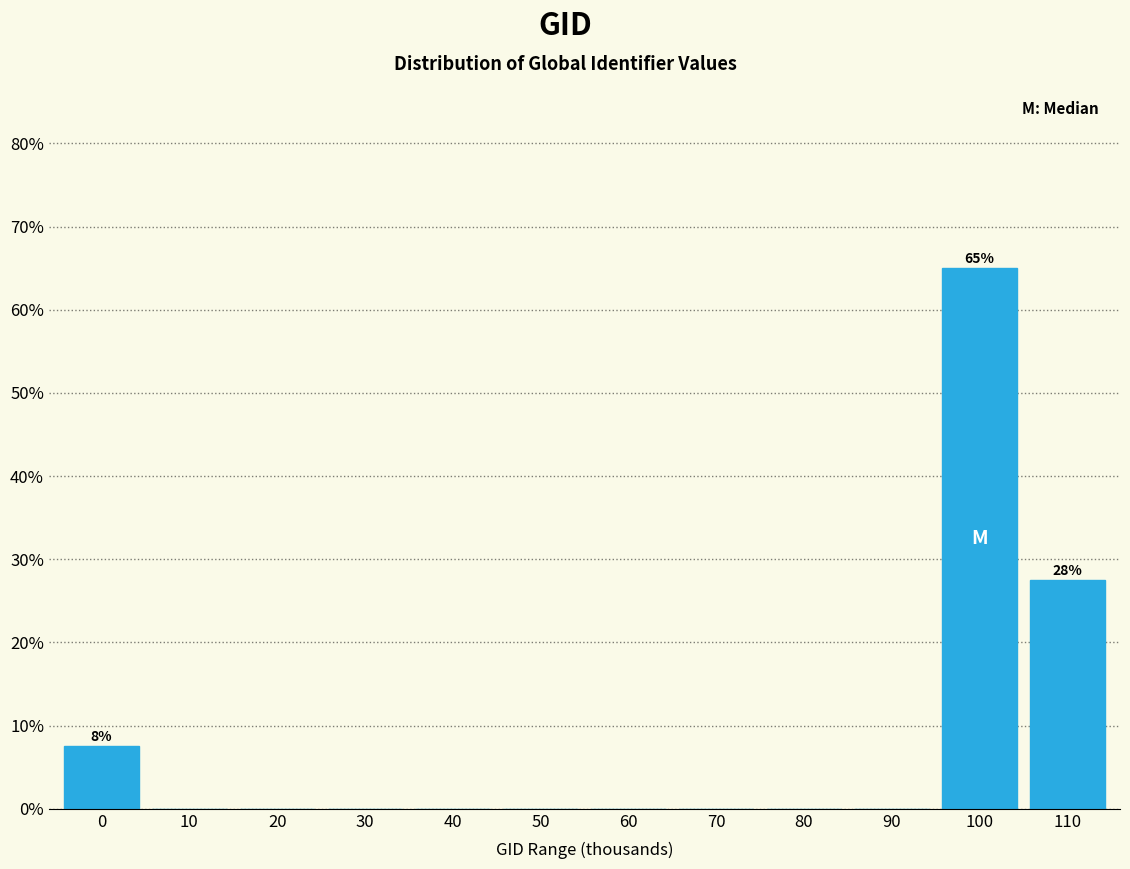

Reading left to right, extract all data points from this chart.

0=7.5	10=0.0	20=0.0	30=0.0	40=0.0	50=0.0	60=0.0	70=0.0	80=0.0	90=0.0	100=65.0	110=27.5